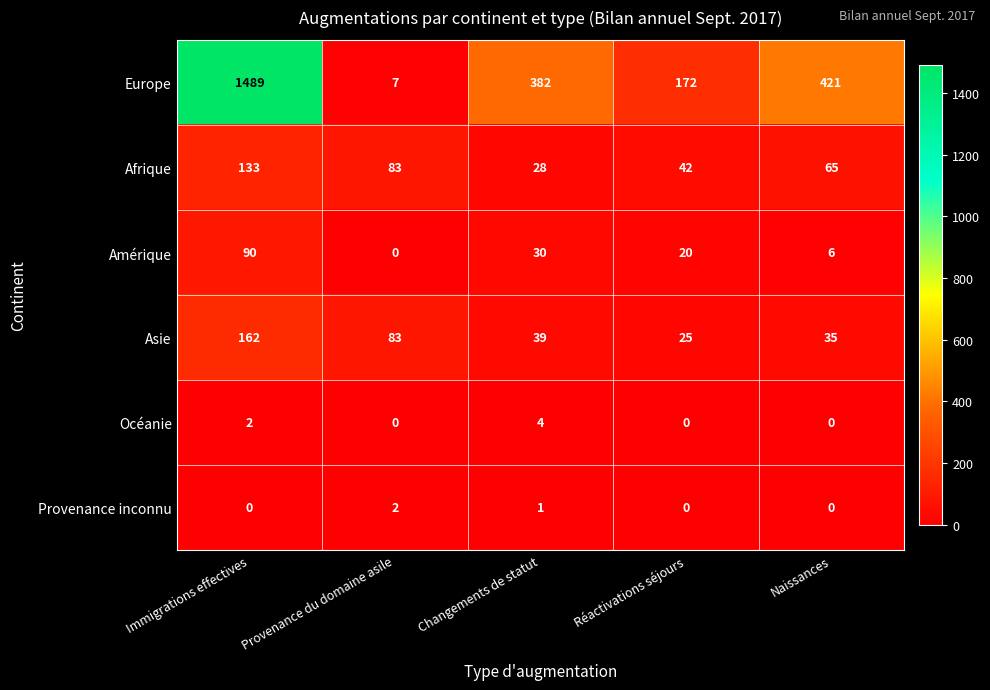

Reading left to right, list all the values displayed in this chart.

Europe: Immigrations effectives=1489	Provenance du domaine asile=7	Changements de statut=382	Réactivations séjours=172	Naissances=421
Afrique: Immigrations effectives=133	Provenance du domaine asile=83	Changements de statut=28	Réactivations séjours=42	Naissances=65
Amérique: Immigrations effectives=90	Provenance du domaine asile=0	Changements de statut=30	Réactivations séjours=20	Naissances=6
Asie: Immigrations effectives=162	Provenance du domaine asile=83	Changements de statut=39	Réactivations séjours=25	Naissances=35
Océanie: Immigrations effectives=2	Provenance du domaine asile=0	Changements de statut=4	Réactivations séjours=0	Naissances=0
Provenance inconnu: Immigrations effectives=0	Provenance du domaine asile=2	Changements de statut=1	Réactivations séjours=0	Naissances=0